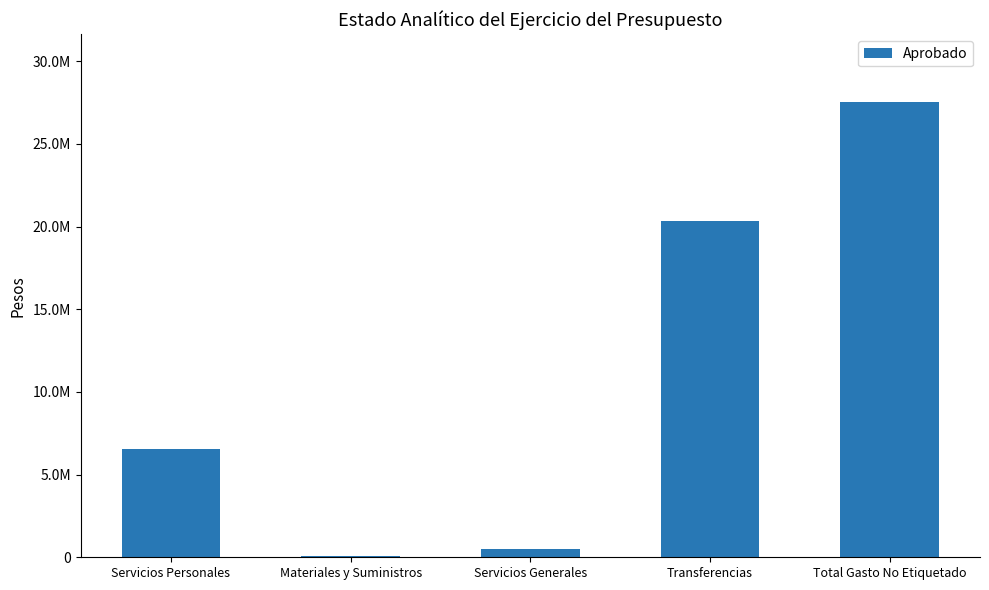

What is the approximate value at Servicios Generales, to the nearest 10?

495920